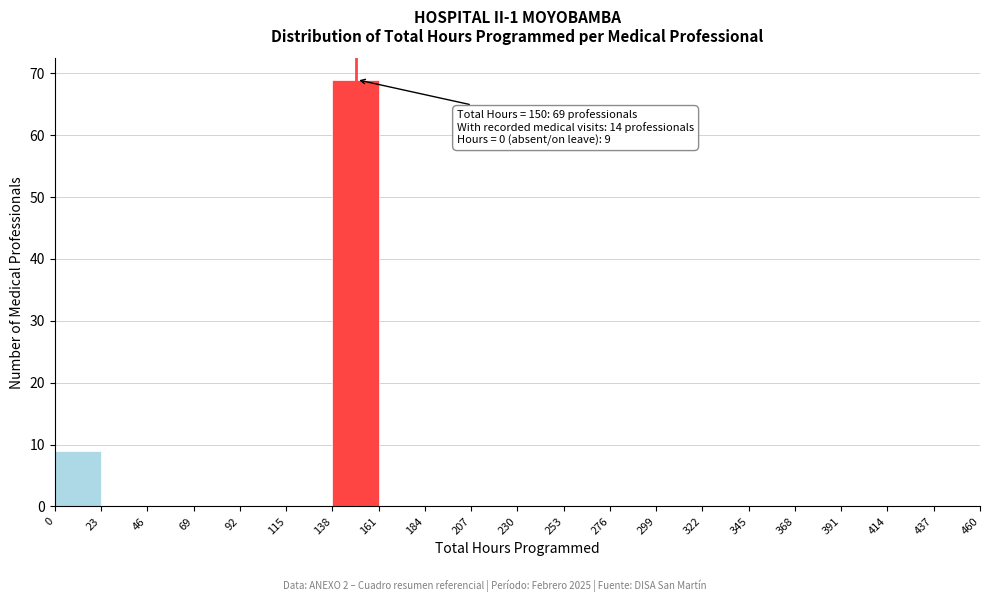

Over which range of the x-axis is the bar tallest?

138 to 161